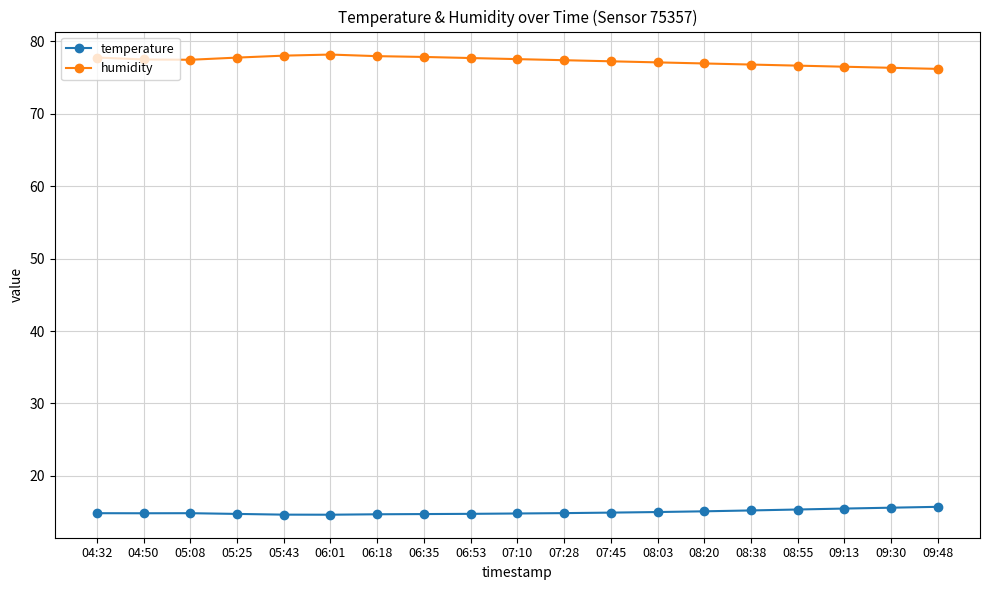

What is the maximum value shown in the chart?

78.2